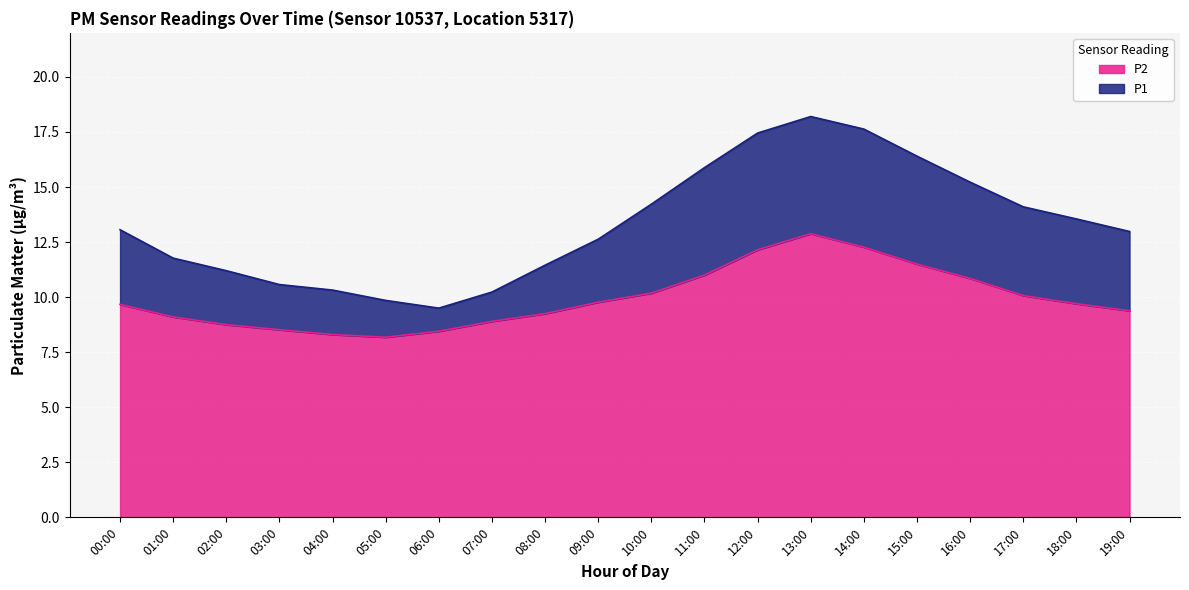

What is the difference between the second highest and second lowest values in the P1 series?

7.8